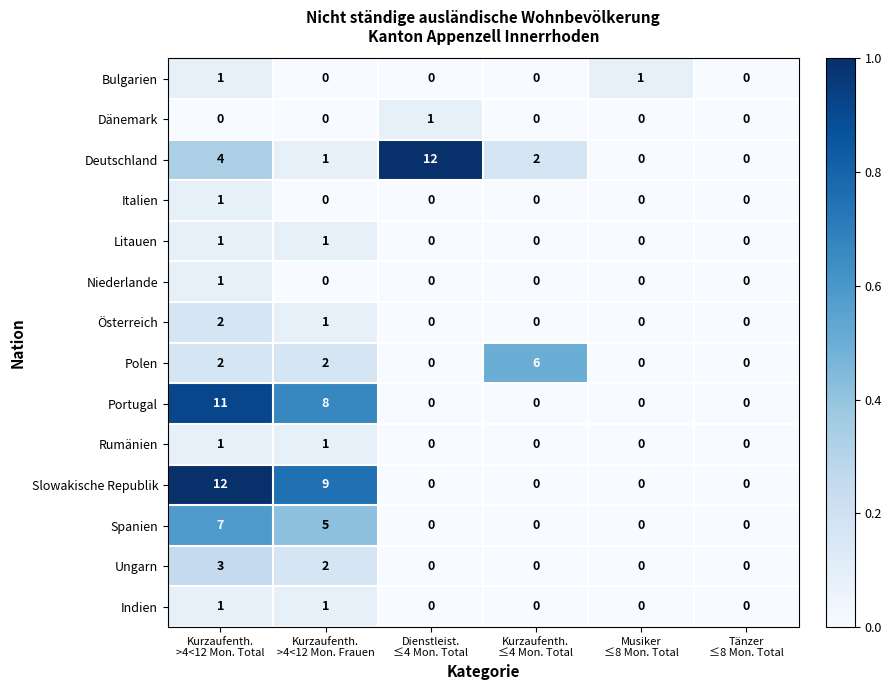

Which series has the largest total across all categories?

Slowakische Republik